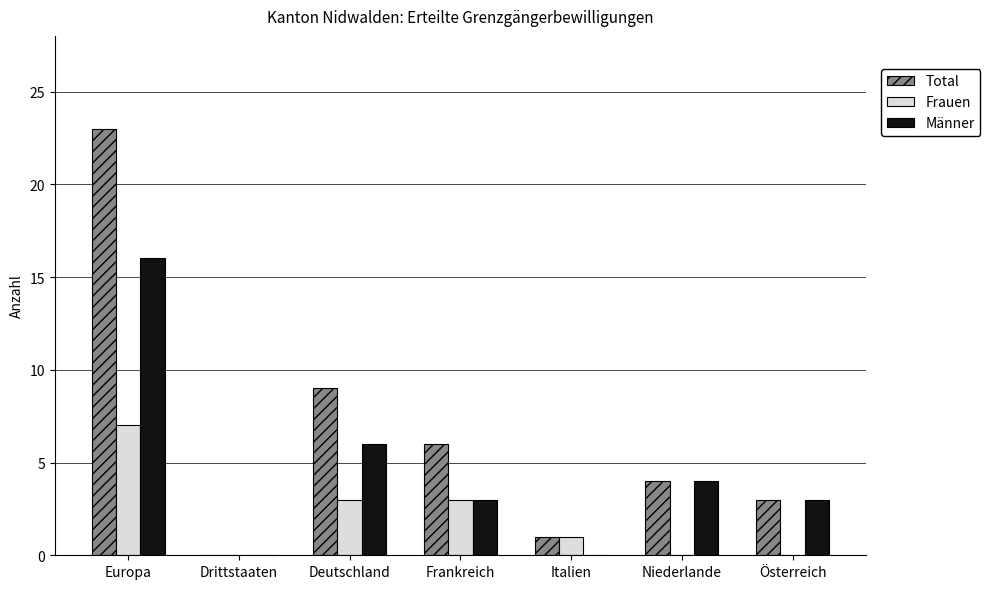

What is the highest value of the Frauen series?

7